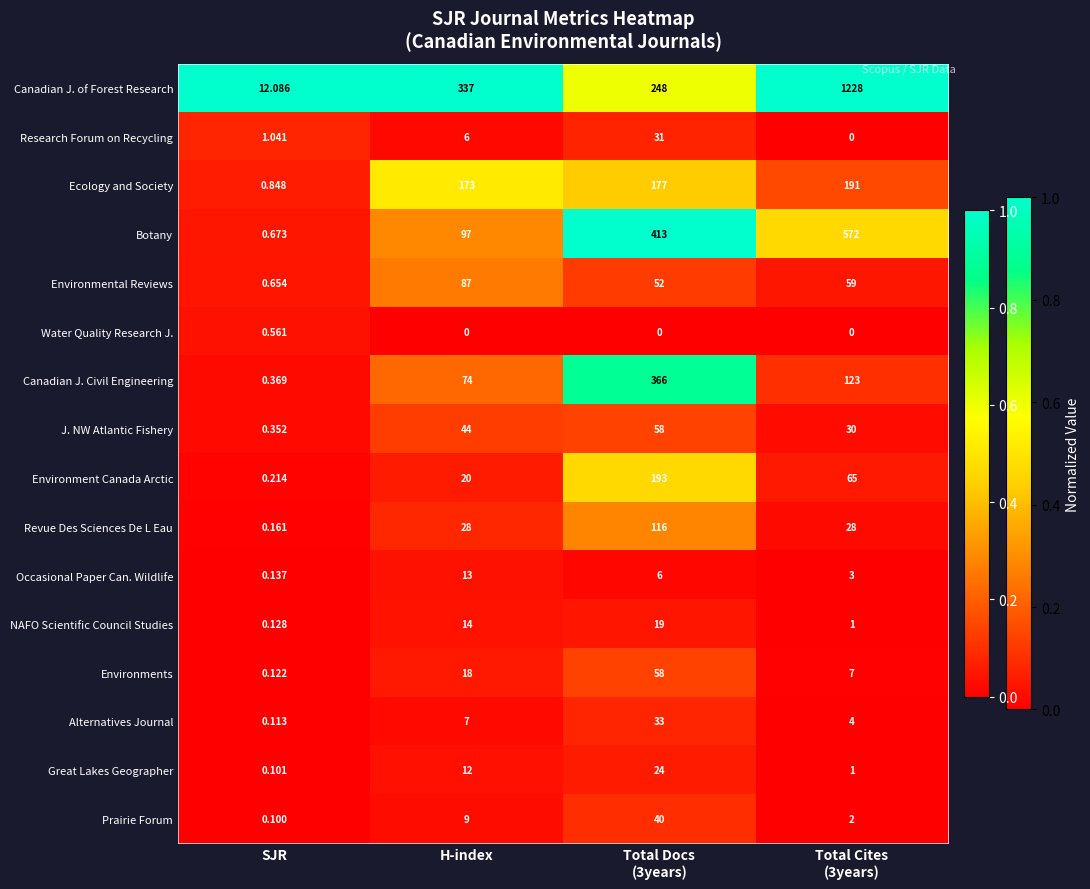

Which series has the largest total across all categories?

Canadian J. of Forest Research